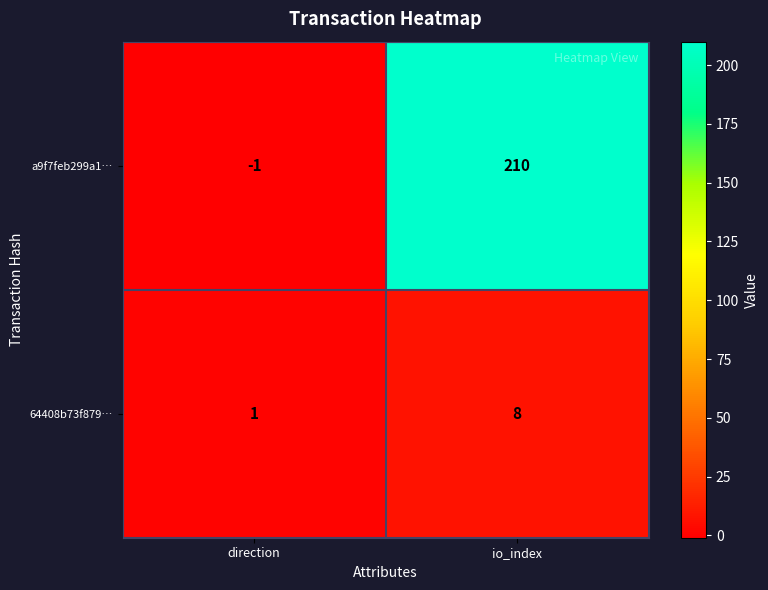

Which label corresponds to the largest value in the chart?

io_index